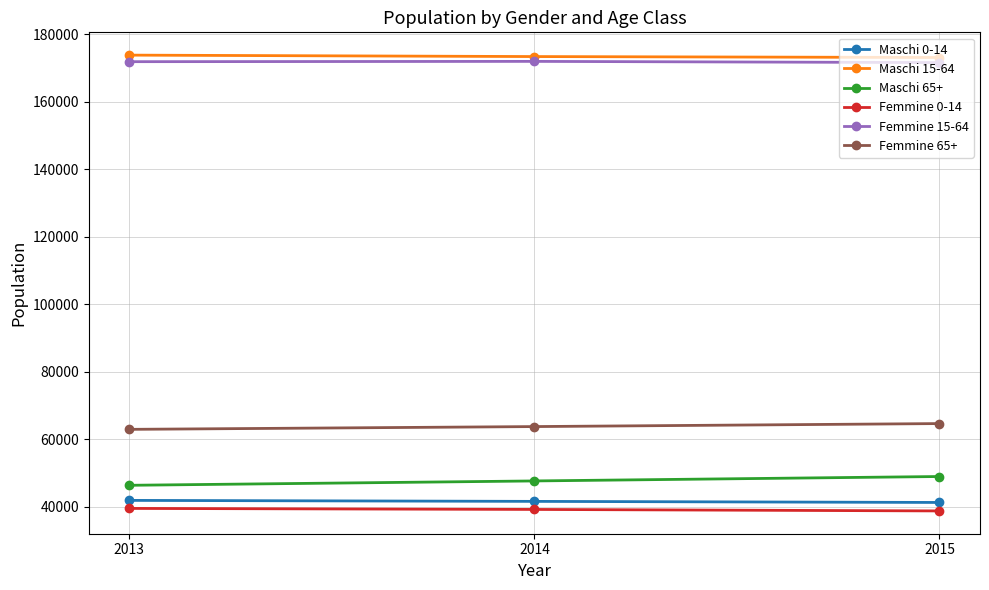

What is the difference between the highest and lowest values at 2015?

134484